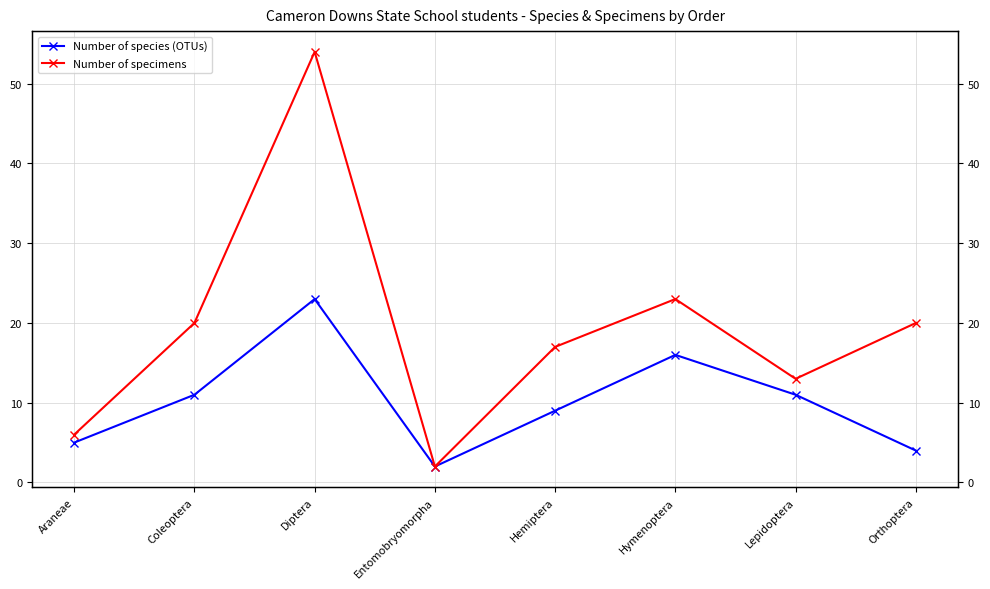

At which category does Number of specimens reach its first local valley?

Entomobryomorpha